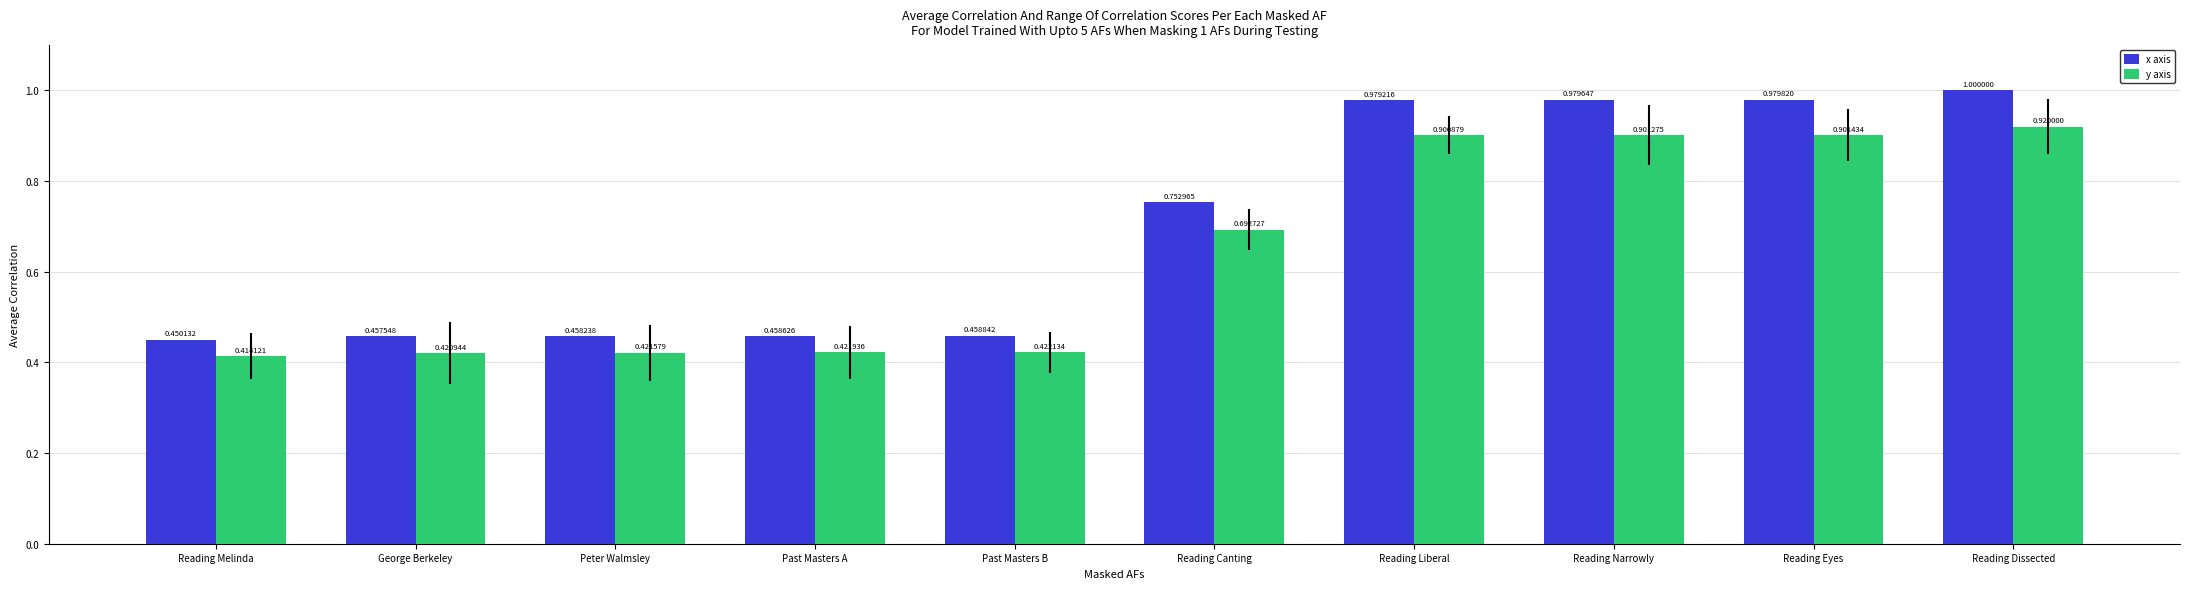

At which label is x axis closest to 0?

Reading Melinda